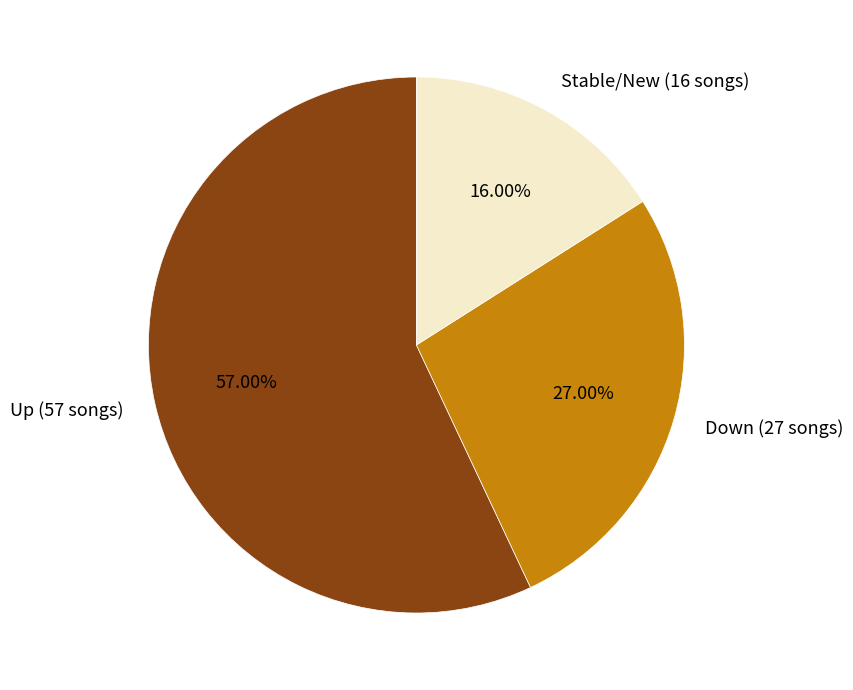

Which slice represents more than half of the pie?

Up (57 songs)